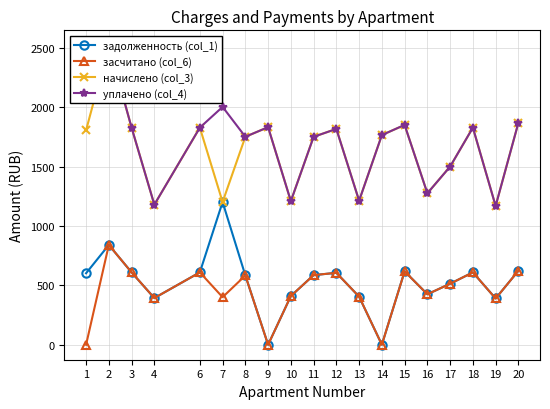

What is the sum of all уплачено (col_4) values?

32607.6